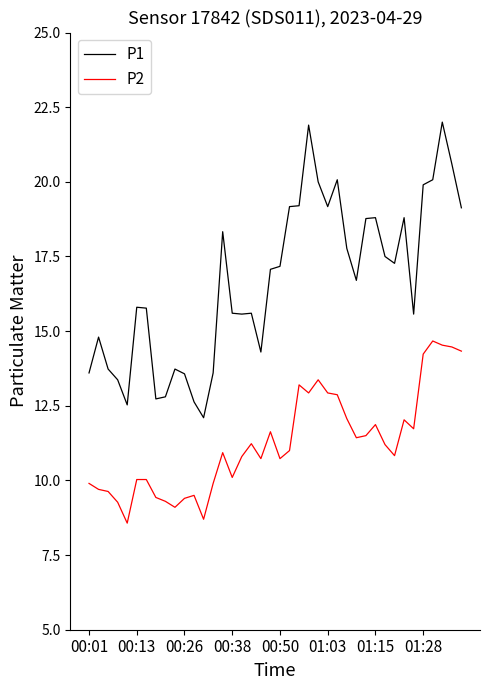

Which series has the largest total across all categories?

P1